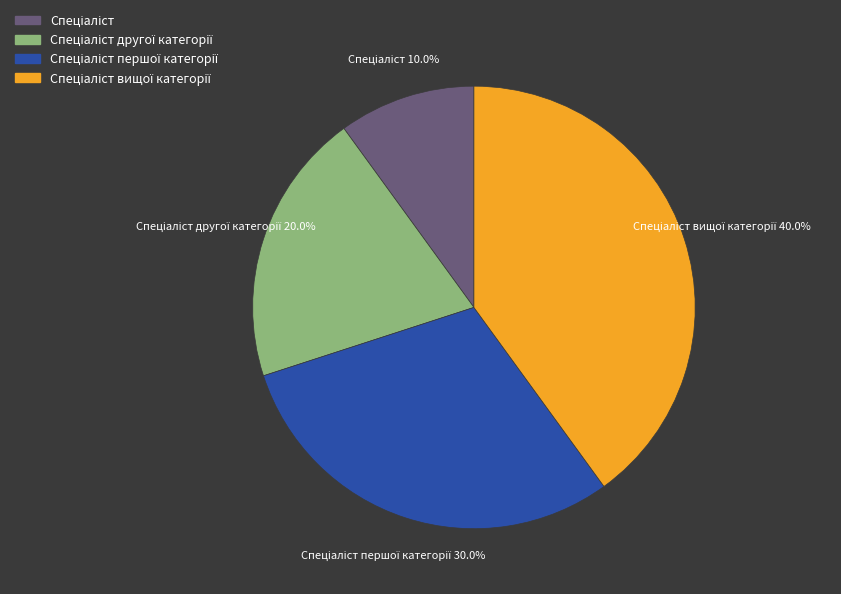

Is there a majority slice in this chart?

No